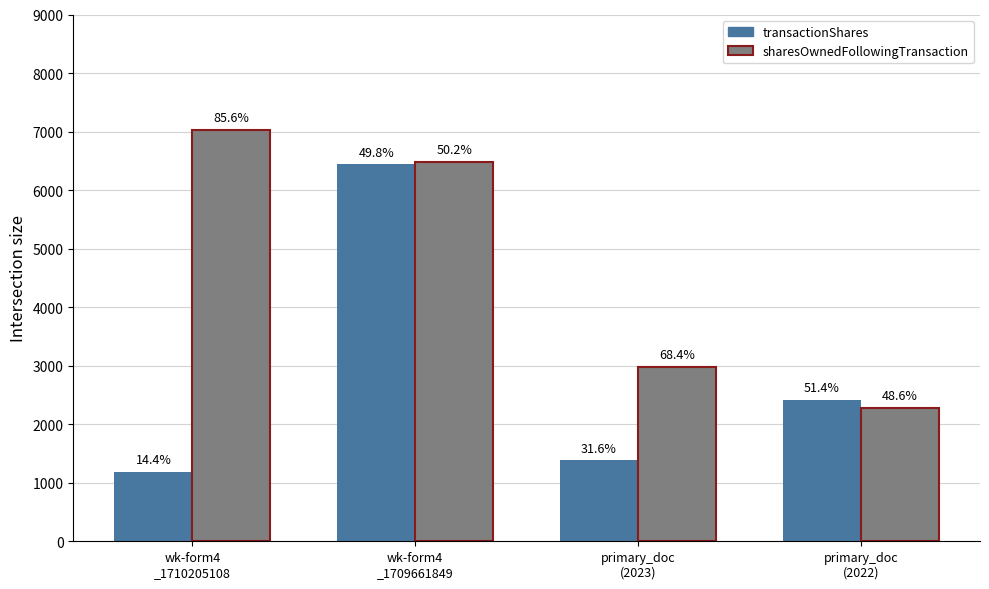

Is it true that sharesOwnedFollowingTransaction equals 6483 at wk-form4
_1709661849?

True